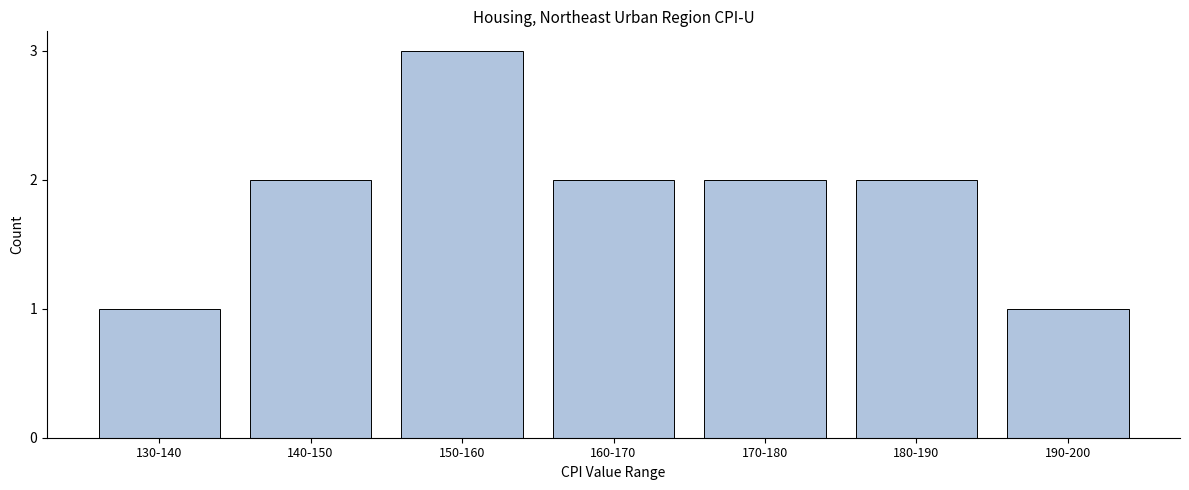

Reading left to right, what are all the values shown in this chart?

1	2	3	2	2	2	1